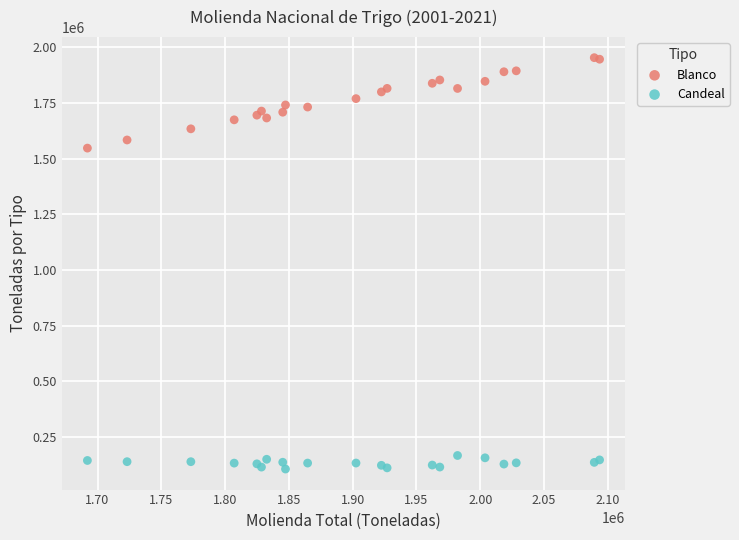

Which series has the widest spread of Y values?

Blanco